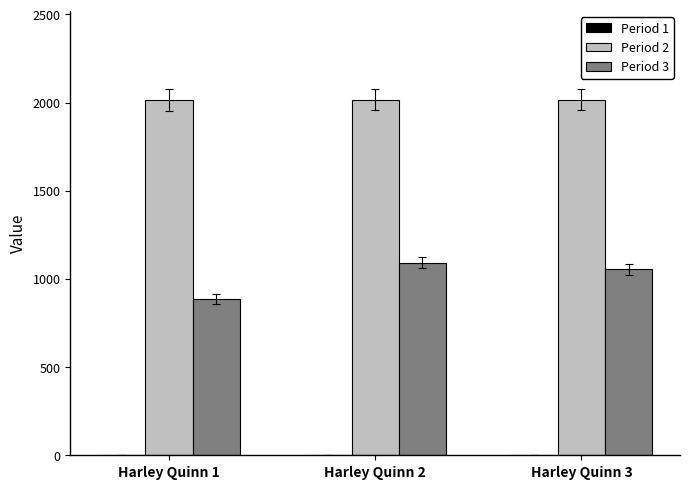

What is the total value across all series at Harley Quinn 2?

3110